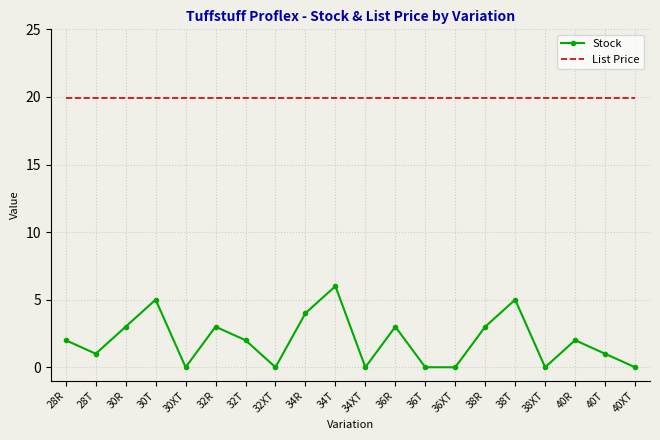

What is the highest value of the Stock series?

6.0